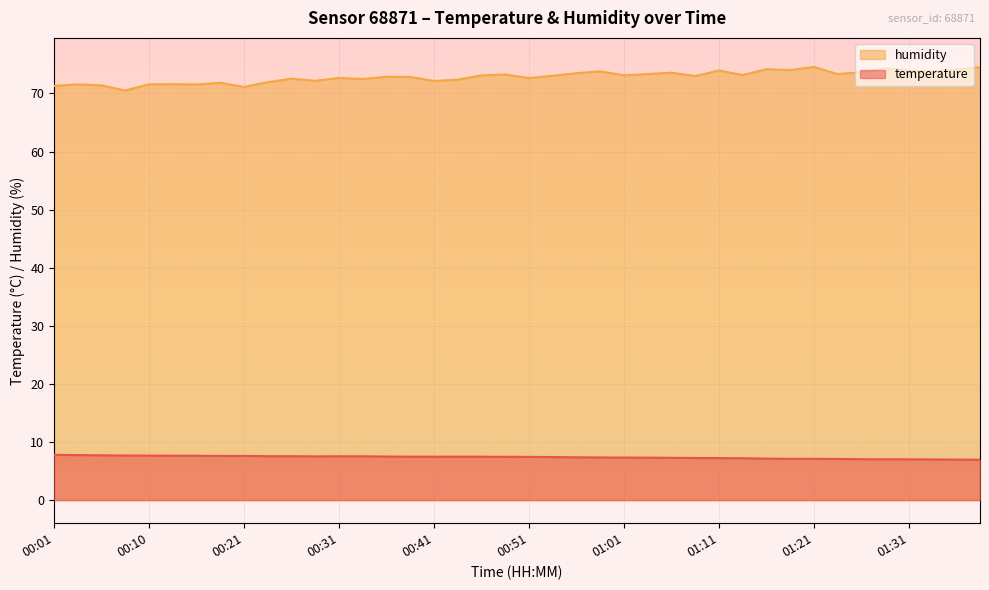

True or false: humidity has a value of 74.6 at 01:21.

True